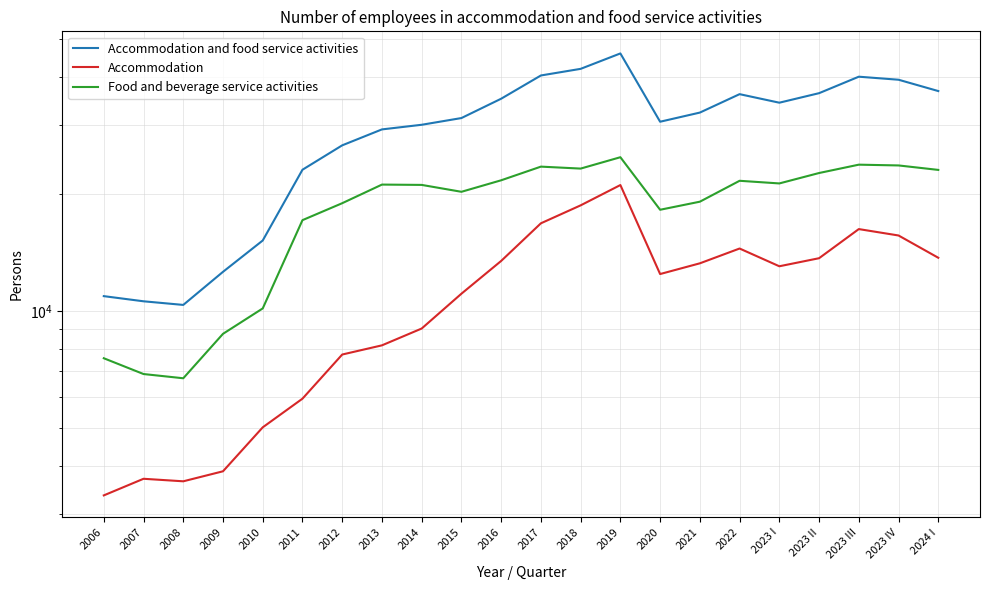

Does the chart display data point markers on the line(s)?

No